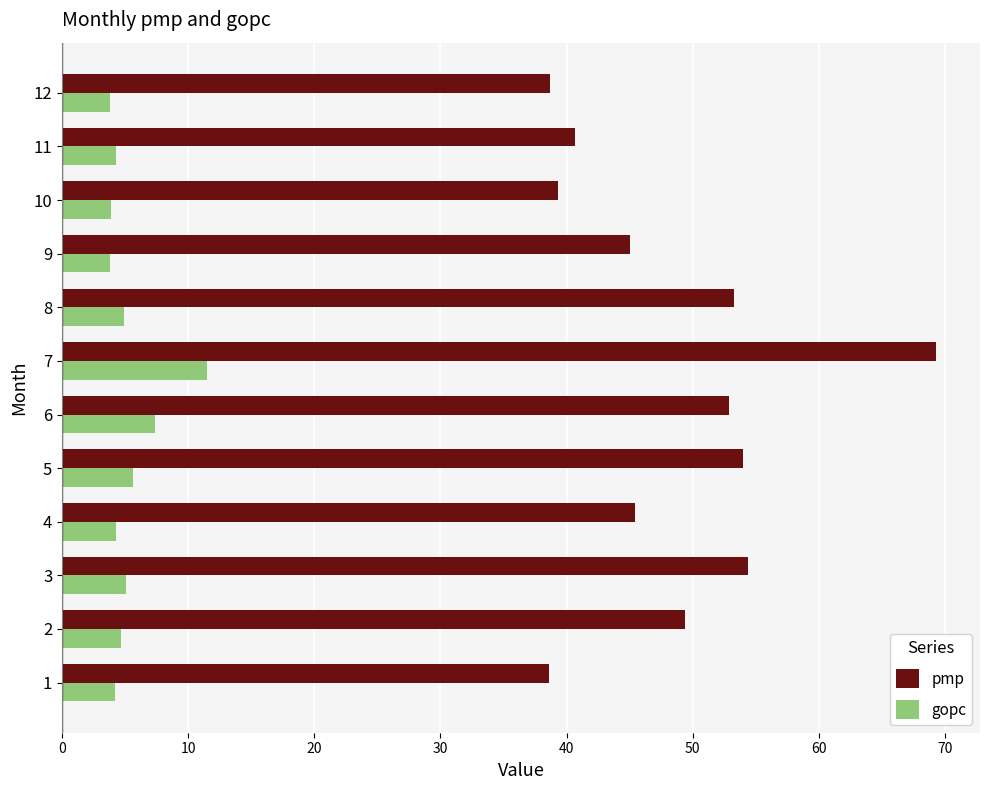

Which series has the widest spread of values?

pmp